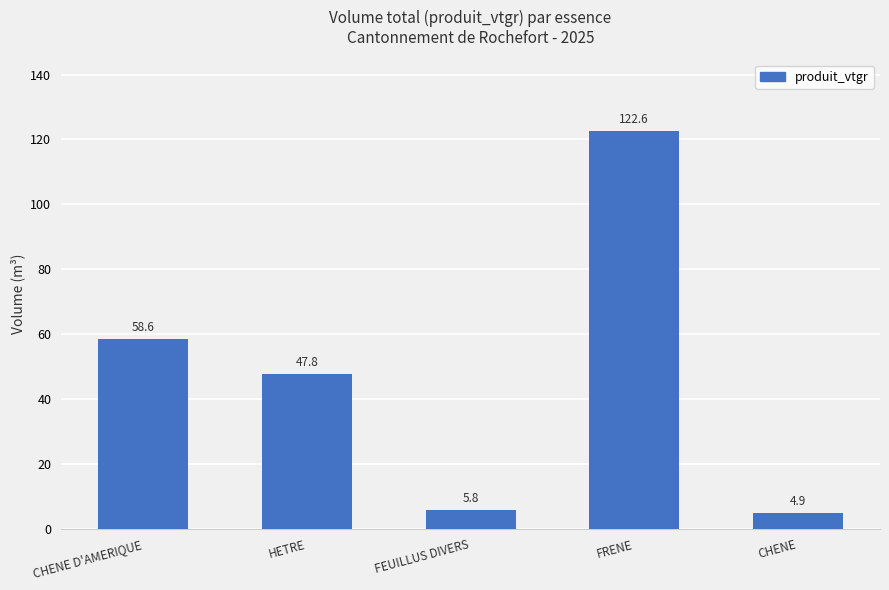

At which label is the value closest to 63?

CHENE D'AMERIQUE